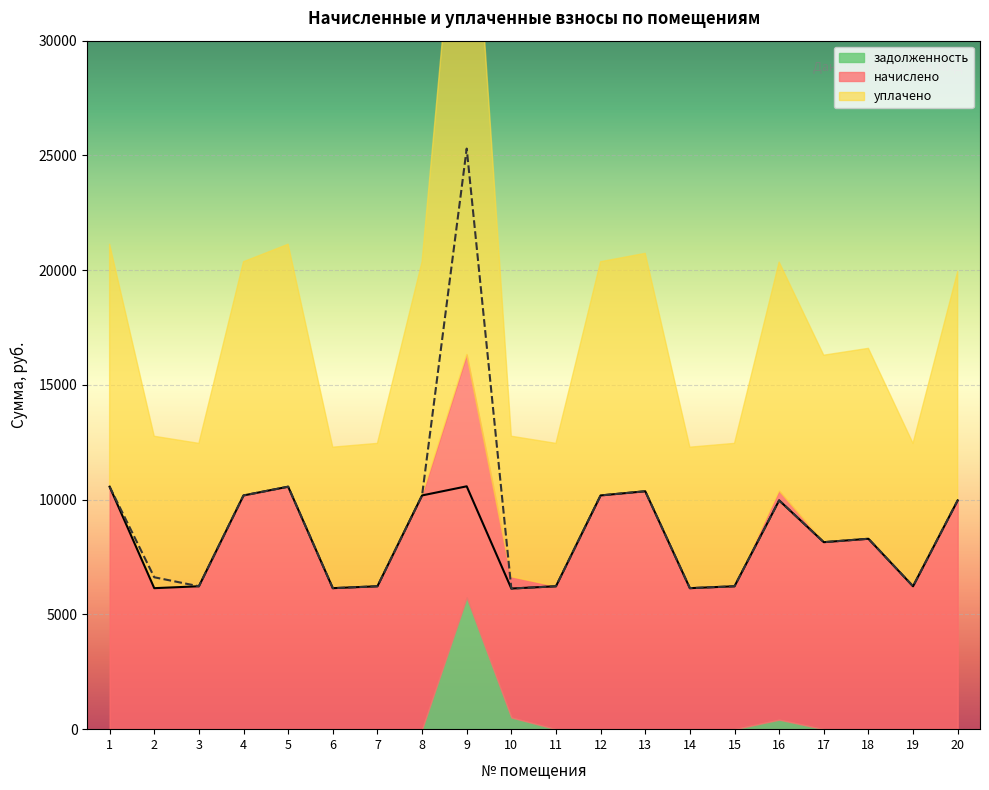

In начислено, how many points are higher than both neighbors (excluding endpoints)?

5